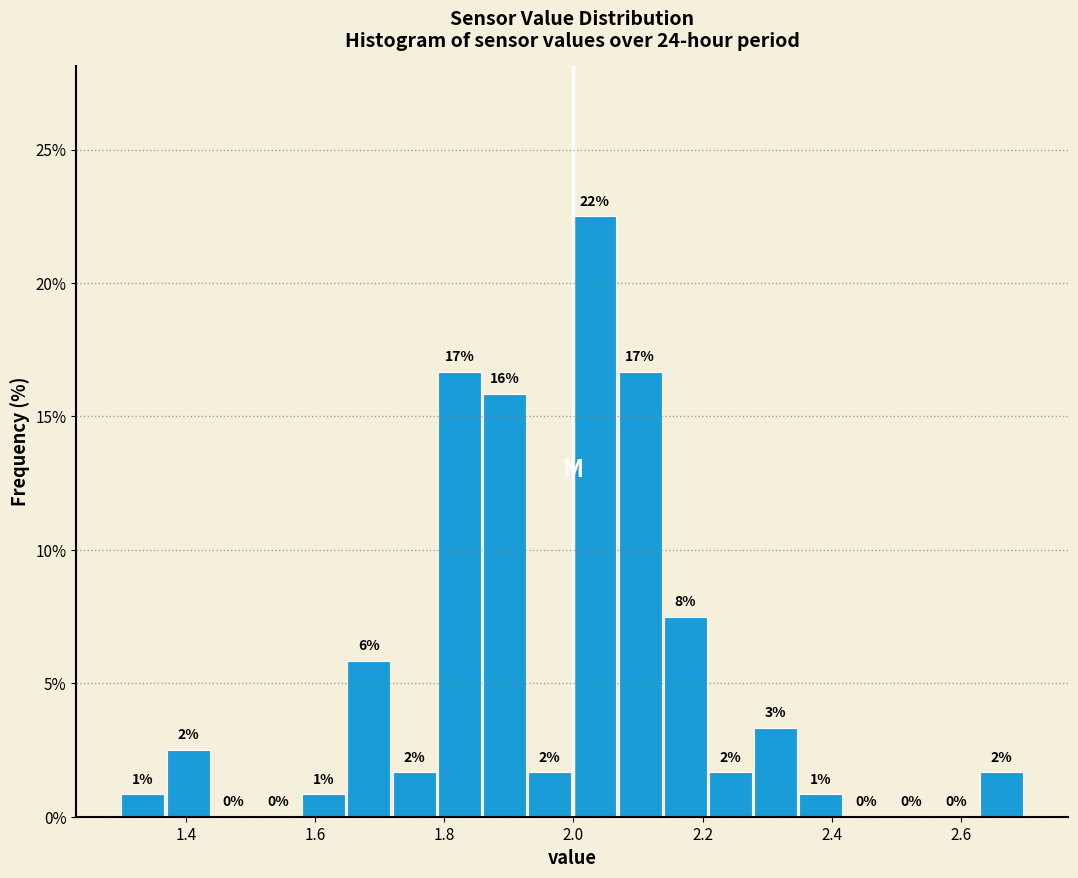

Around what value on the x-axis is the tallest bar? Give the approximate position of its centre, as read against the axis.

2.04